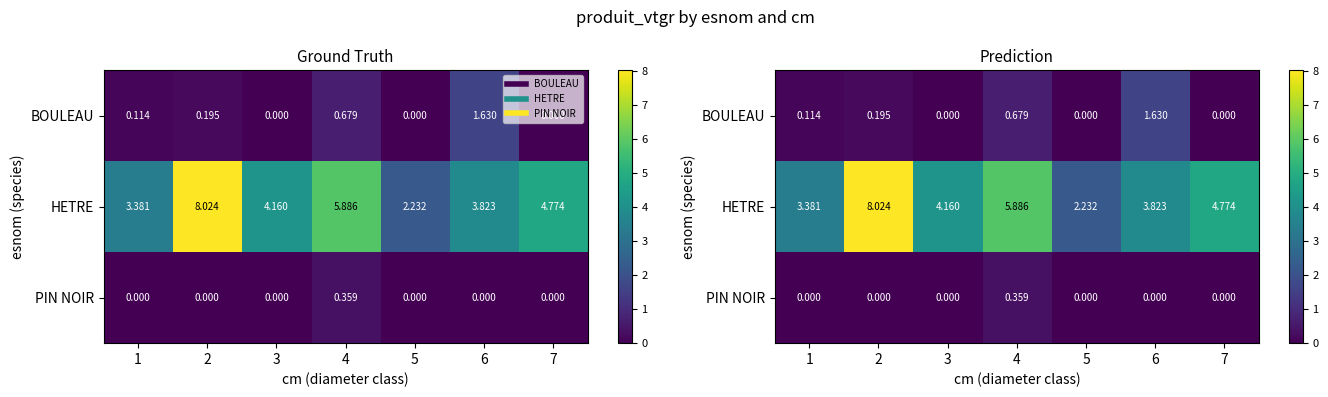

The BOULEAU series shows 0.3 at 2. True or false?

False